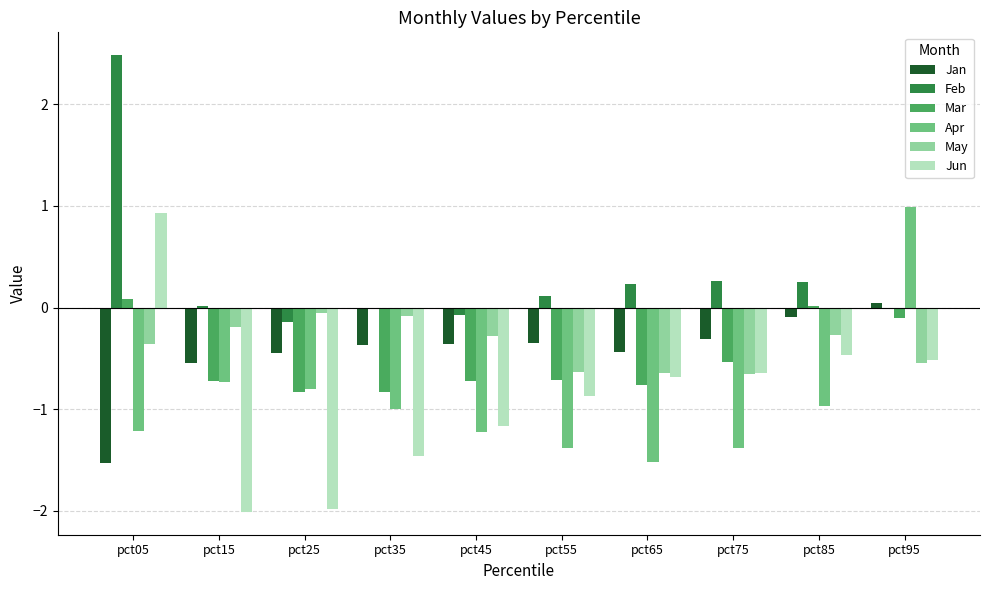

At which category is the sum across all series the highest?

pct05